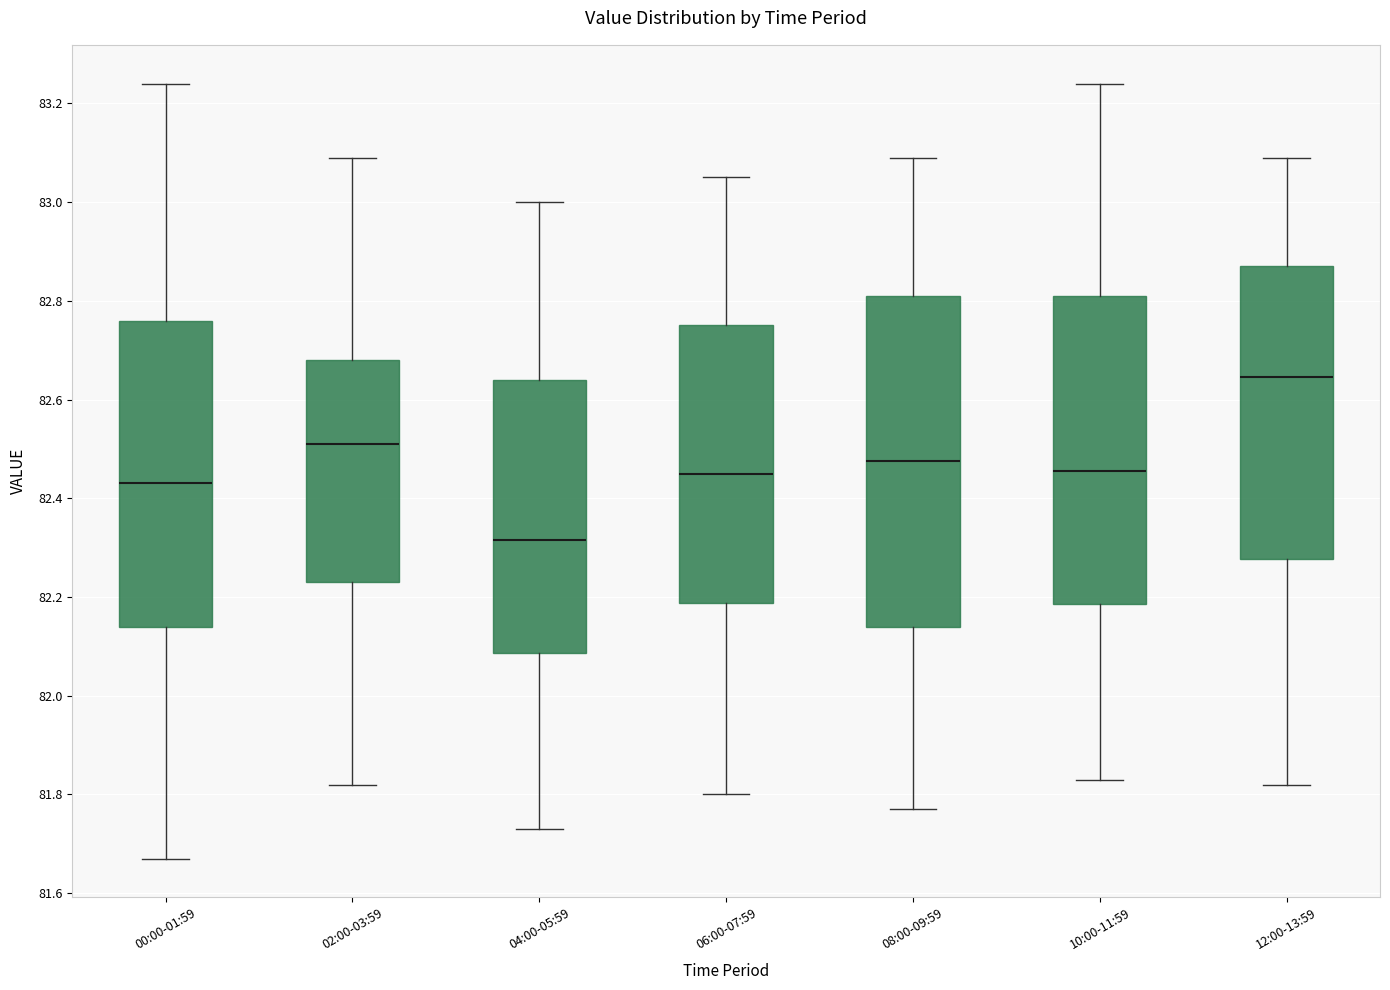

Which box has the lowest median line?

04:00-05:59